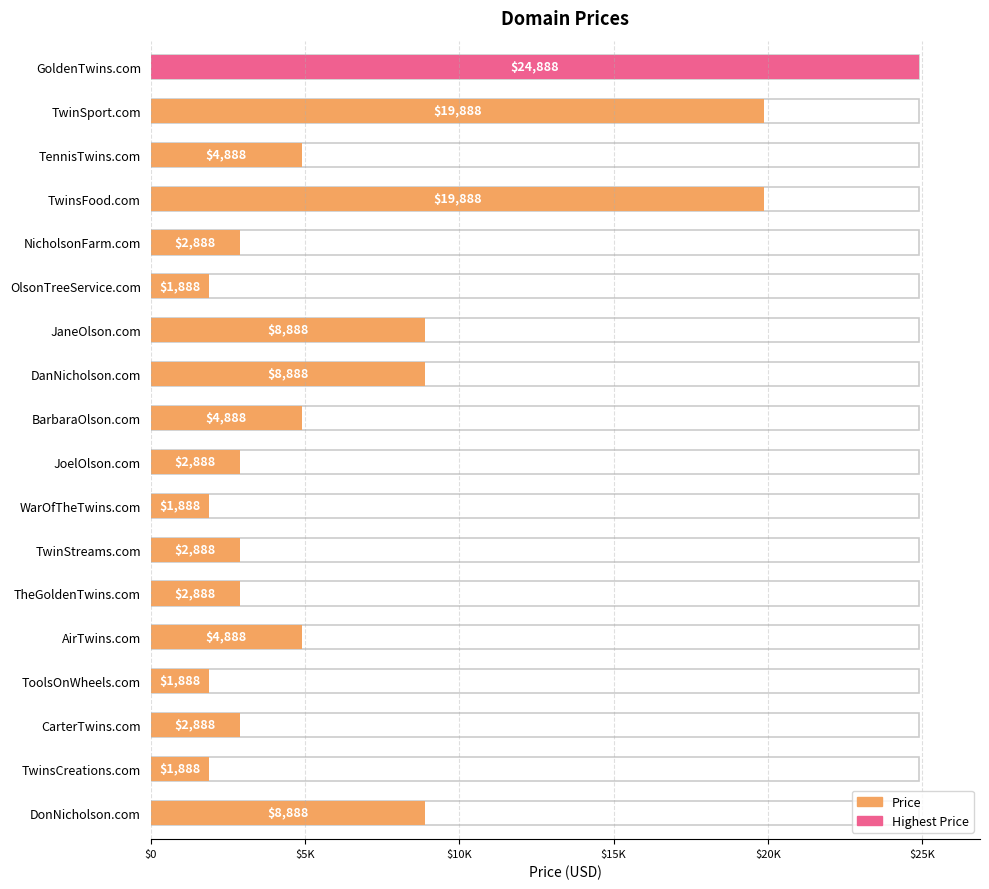

Where is the data nearest to the value 13388?

JaneOlson.com